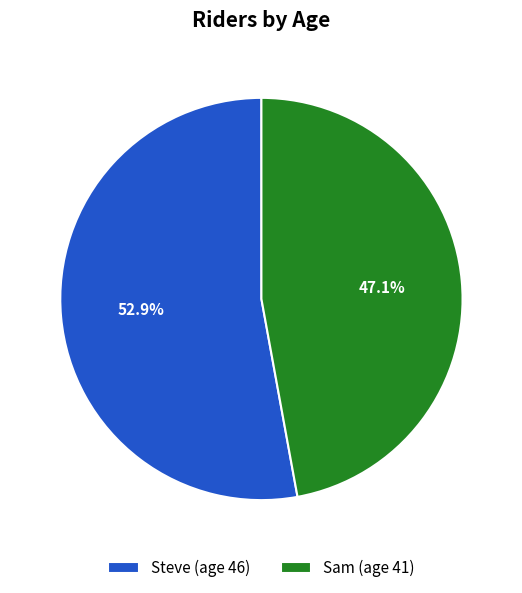

Does any single category account for the majority?

Yes